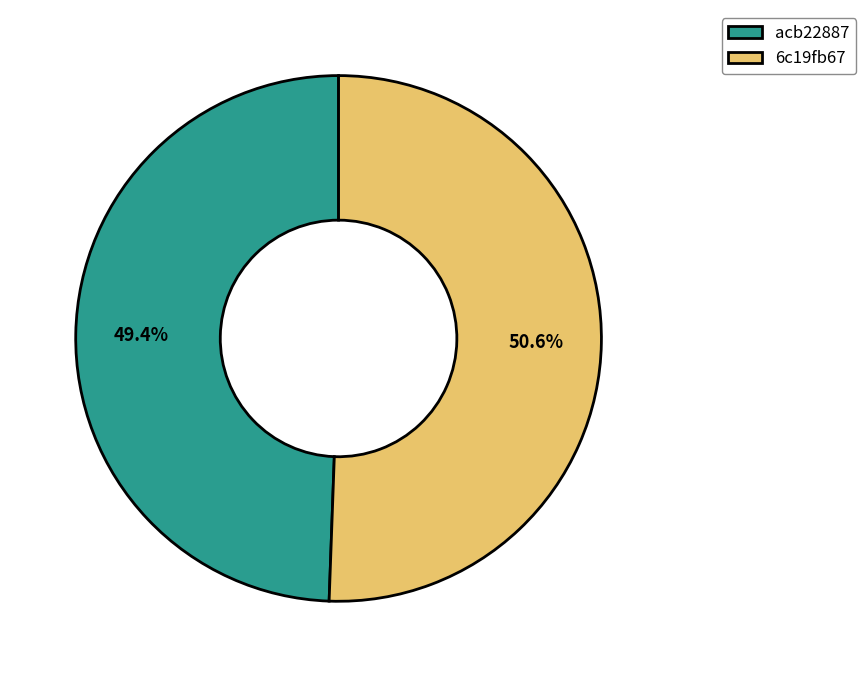

Rank the categories by value from lowest to highest.

acb22887, 6c19fb67